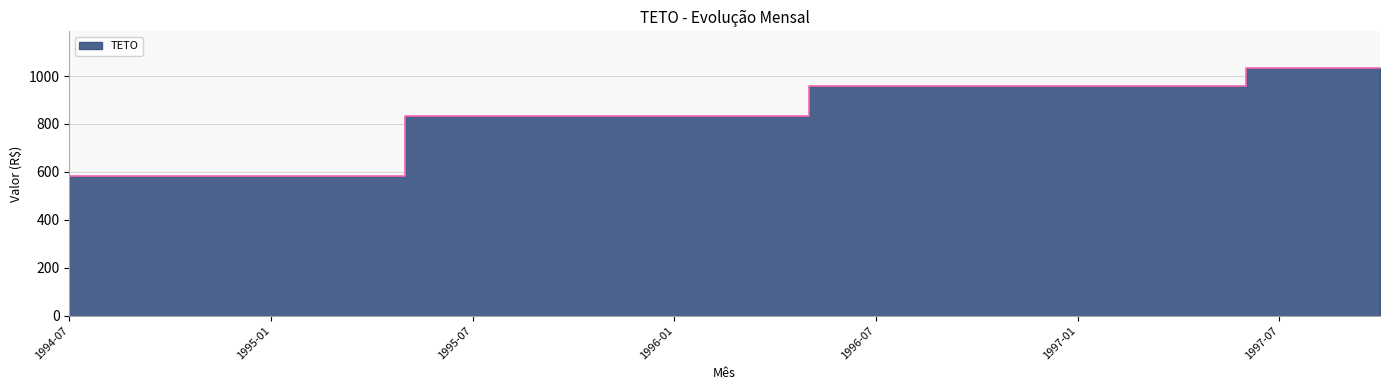

List the labels in order of value, largest first.

1997-06, 1997-07, 1997-08, 1997-09, 1997-10, 1996-05, 1996-06, 1996-07, 1996-08, 1996-09, 1996-10, 1996-11, 1996-12, 1997-01, 1997-02, 1997-03, 1997-04, 1997-05, 1995-05, 1995-06, 1995-07, 1995-08, 1995-09, 1995-10, 1995-11, 1995-12, 1996-01, 1996-02, 1996-03, 1996-04, 1994-07, 1994-08, 1994-09, 1994-10, 1994-11, 1994-12, 1995-01, 1995-02, 1995-03, 1995-04